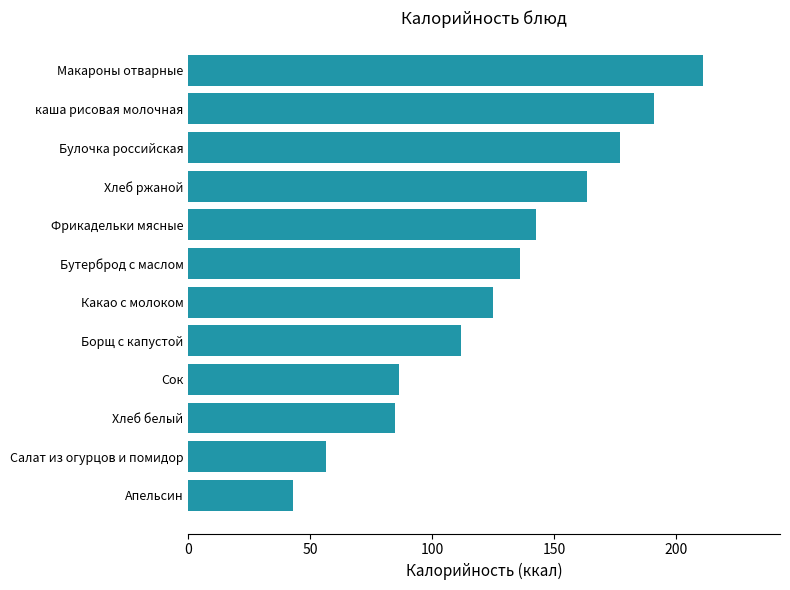

Count the number of categories in the chart.

12